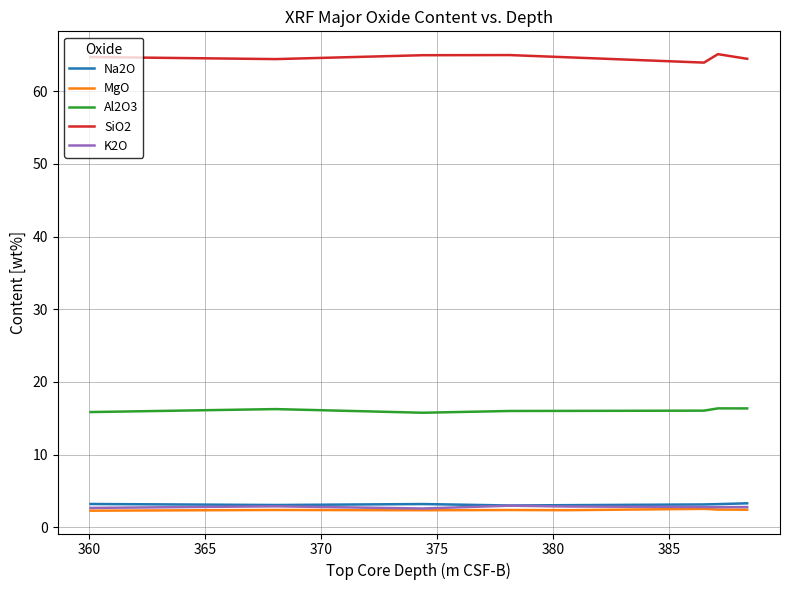

What is the average value of the MgO series?

2.4